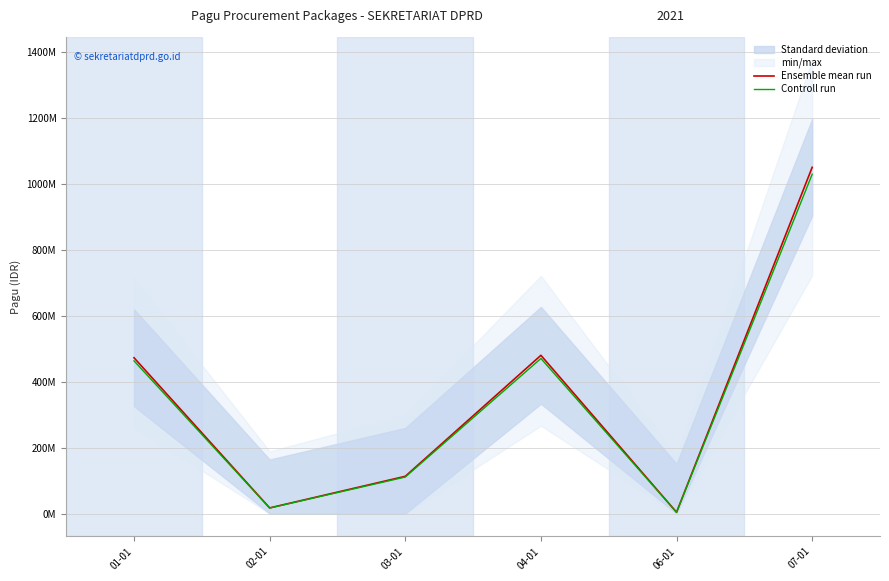

What is the sum of the Controll run values at 04-01 and 03-01?

581042000